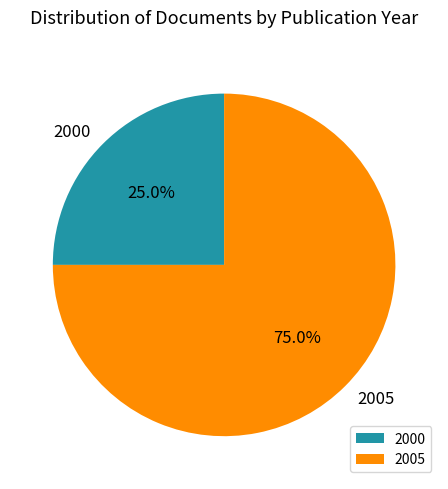

Rank the categories by value from highest to lowest.

2005, 2000